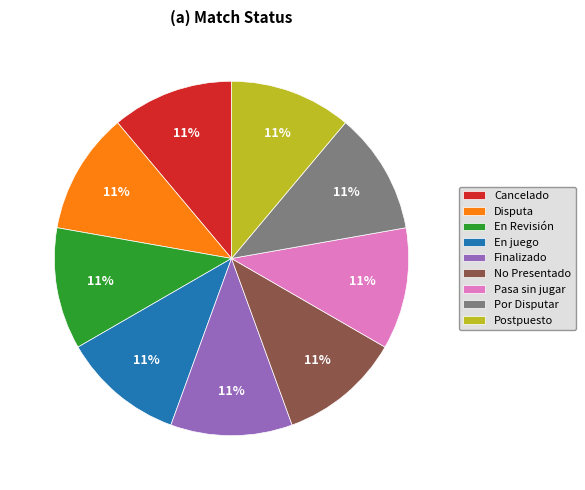

Is it true that Pasa sin jugar is 11% of the pie?

True